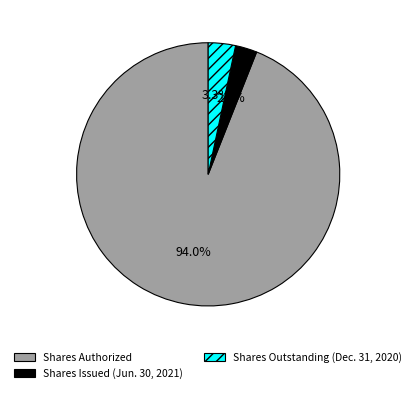

To the nearest percent, what percentage of the pie is Shares Authorized?

94%